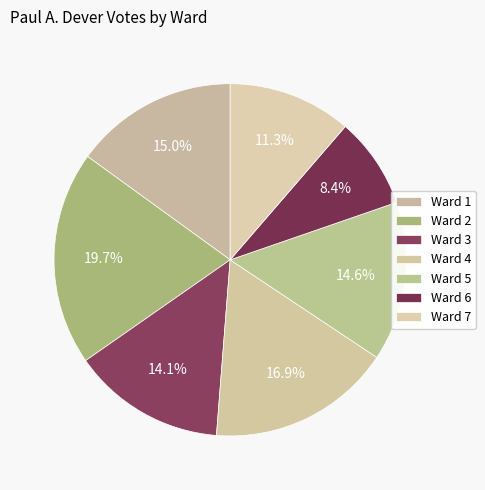

How many segments does this pie chart have?

7